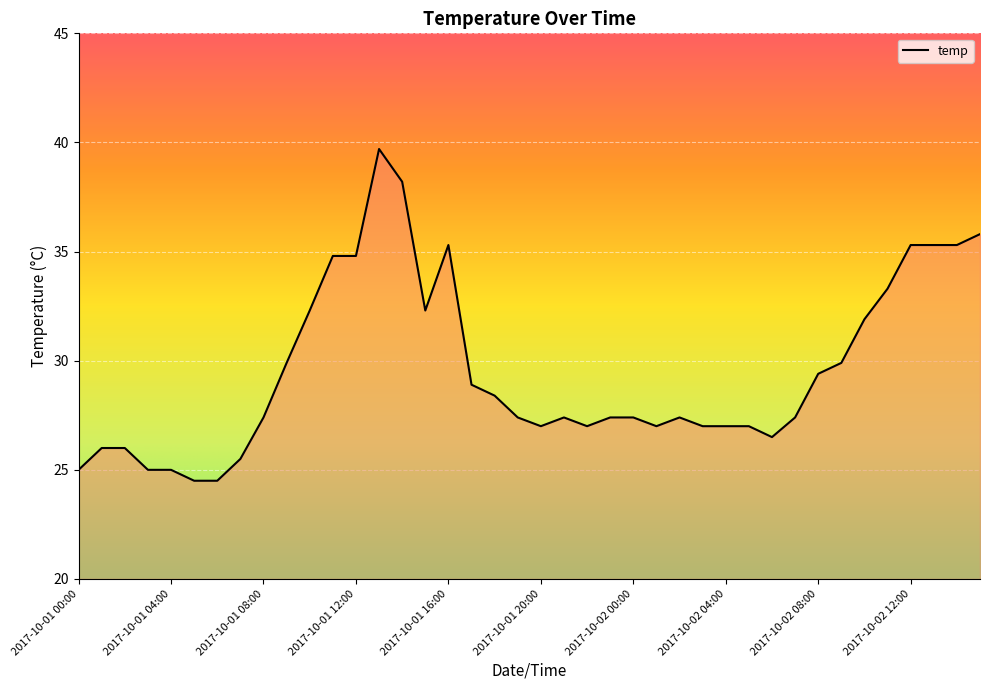

What is the smallest value displayed?

24.5